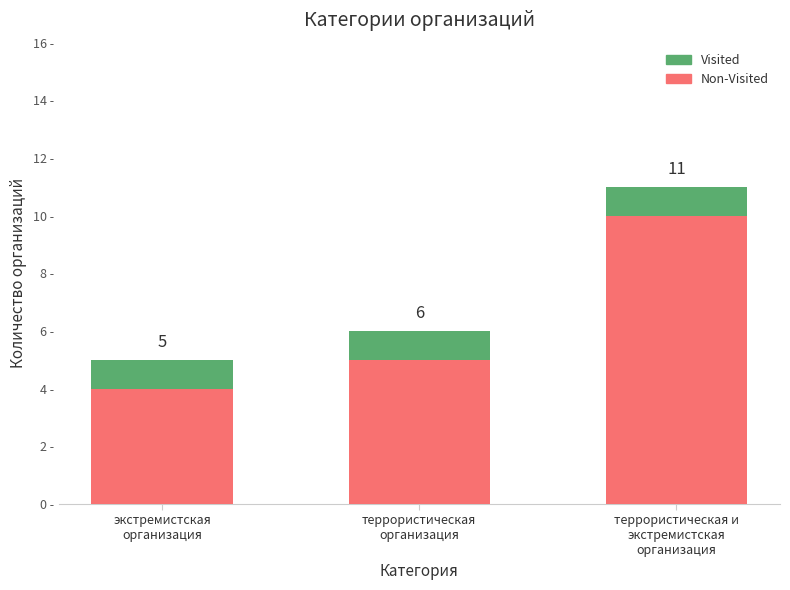

Rank the series by their maximum value, from highest to lowest.

Non-Visited, Visited